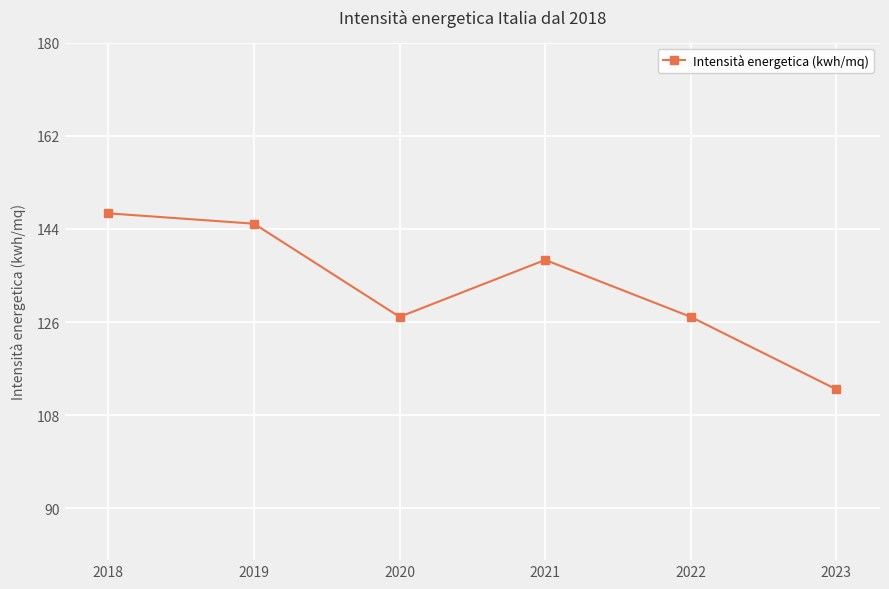

How many values are below 138?

3